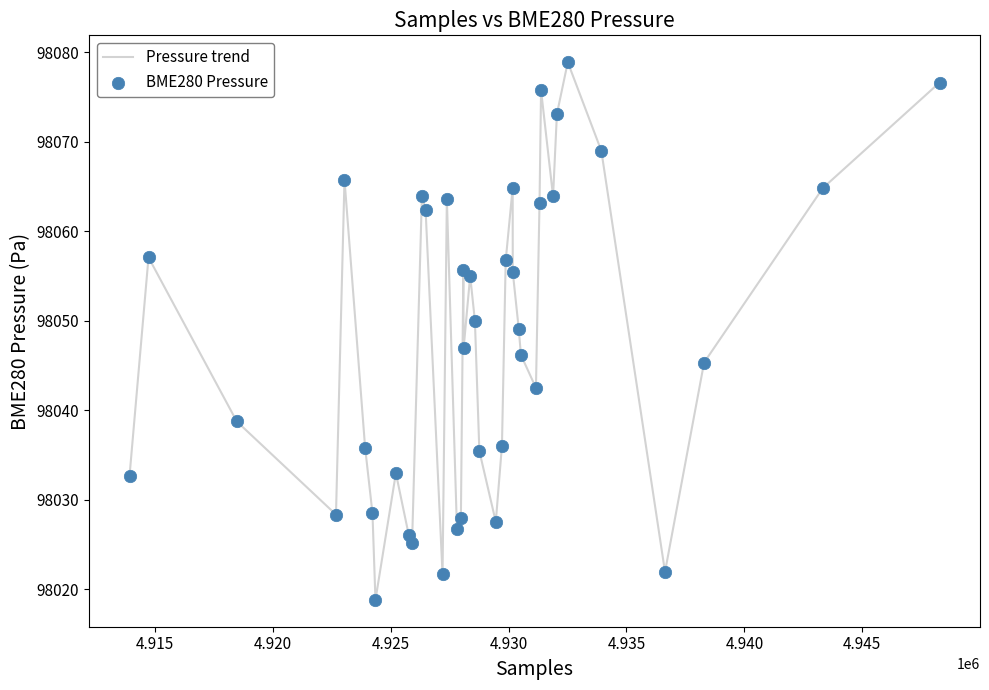

What is the maximum value shown in the chart?

98078.9